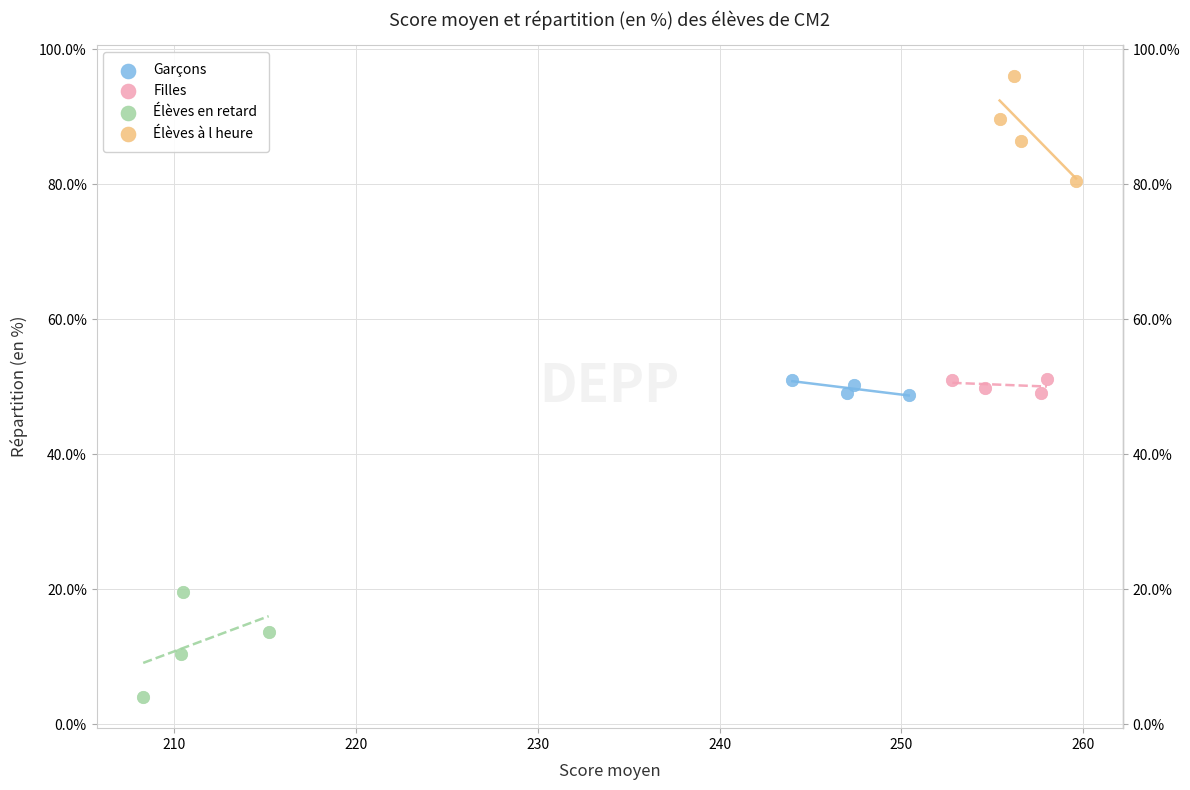

Which series contains the lowest Y value?

Élèves en retard